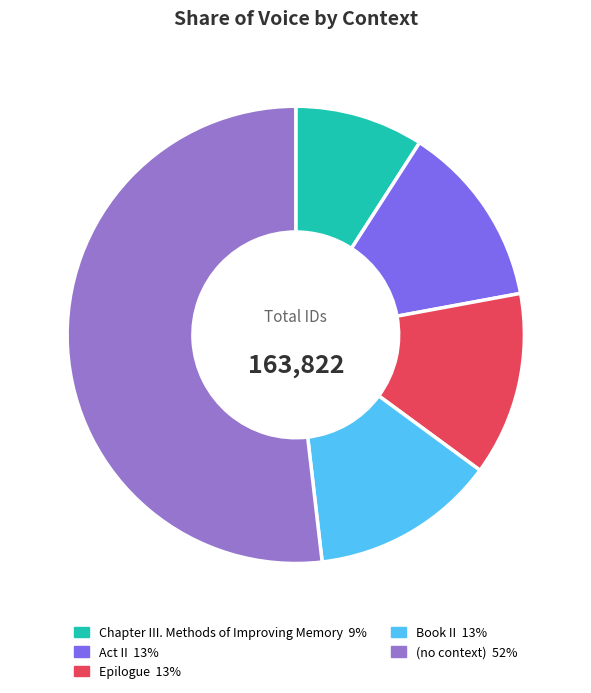

True or false: Act II accounts for 13% of the total.

True